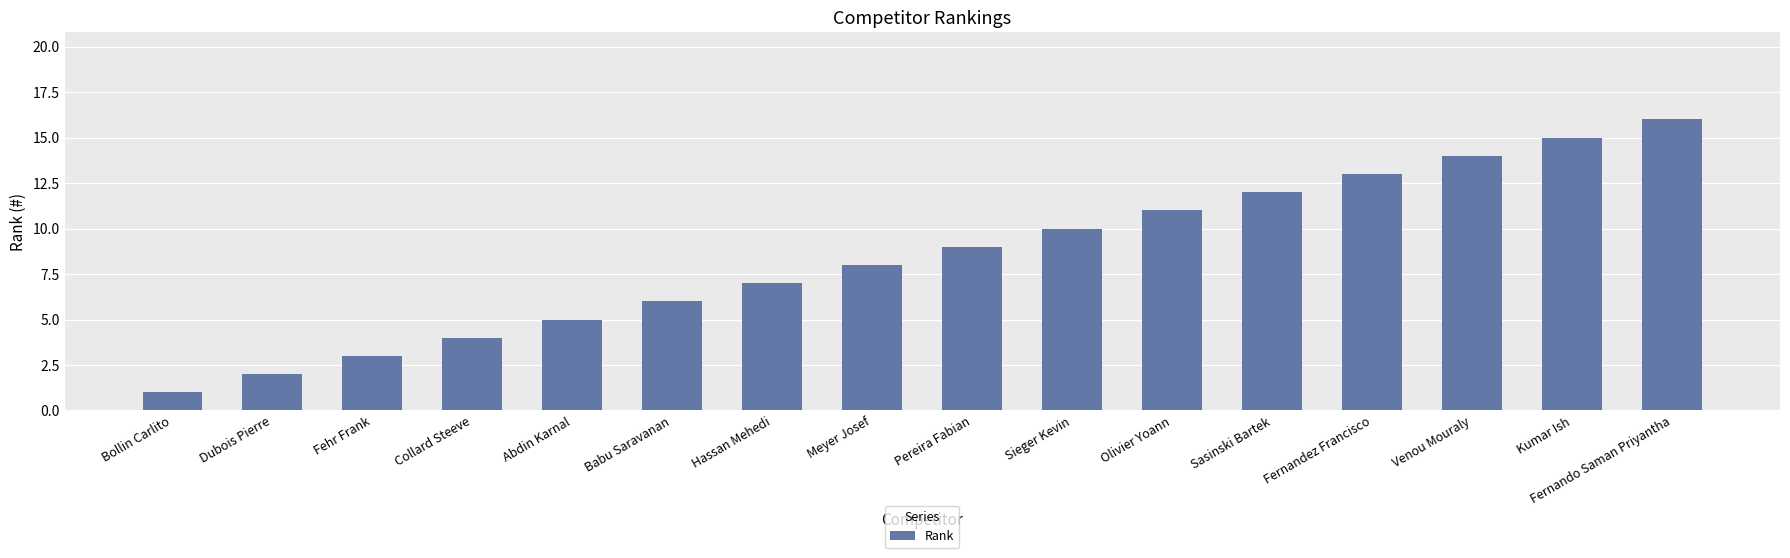

At which label is the value closest to 8?

Meyer Josef